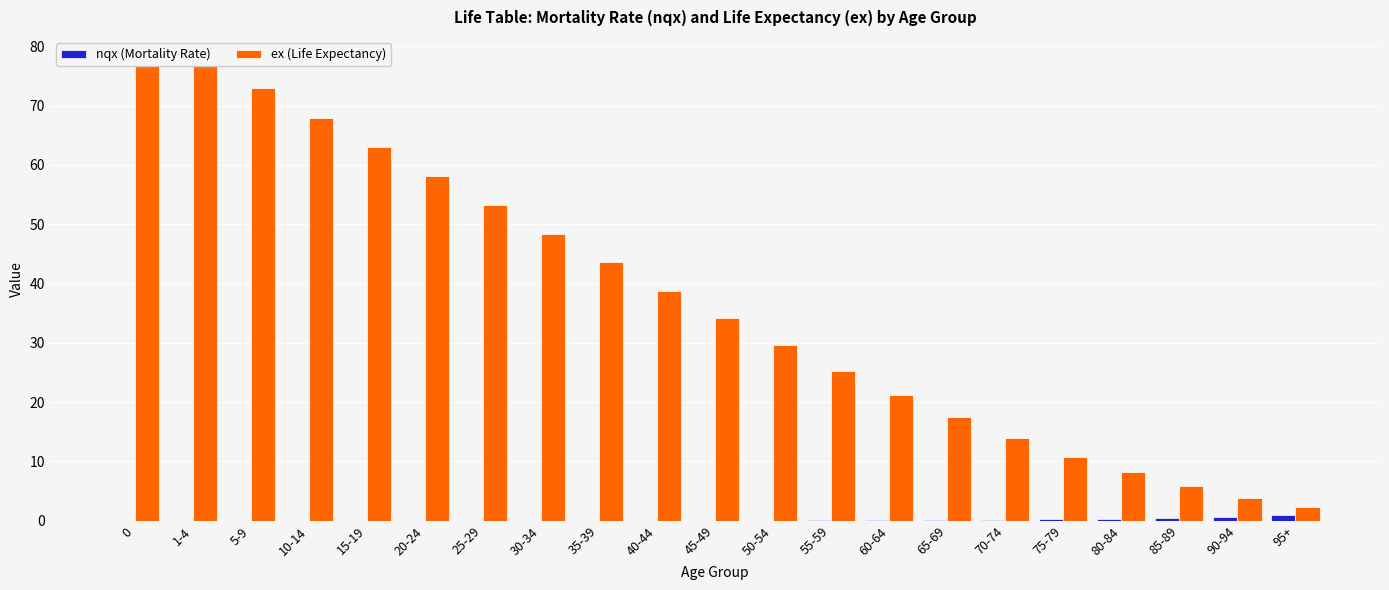

What is the difference between the maximum and minimum values in the nqx (Mortality Rate) series?

1.0